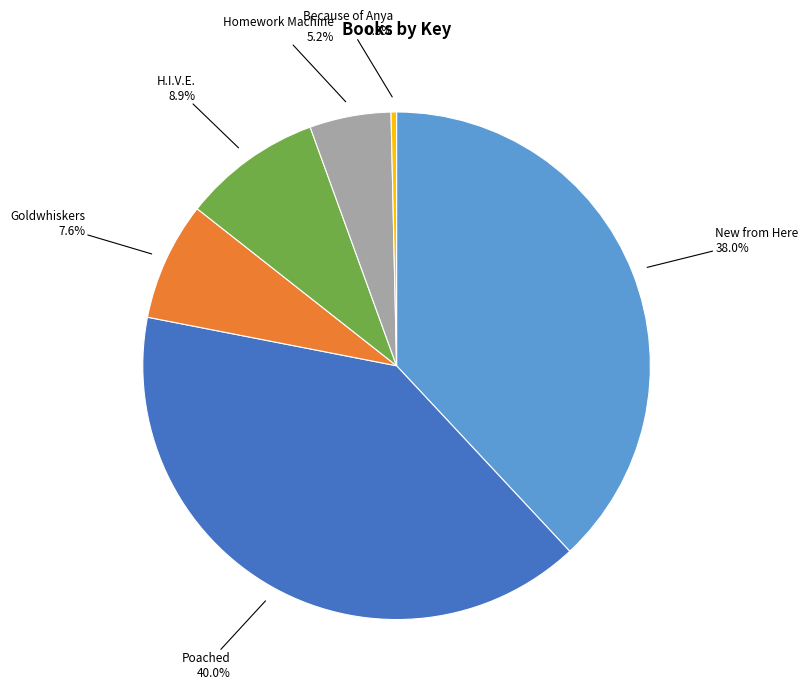

Is there a majority slice in this chart?

No